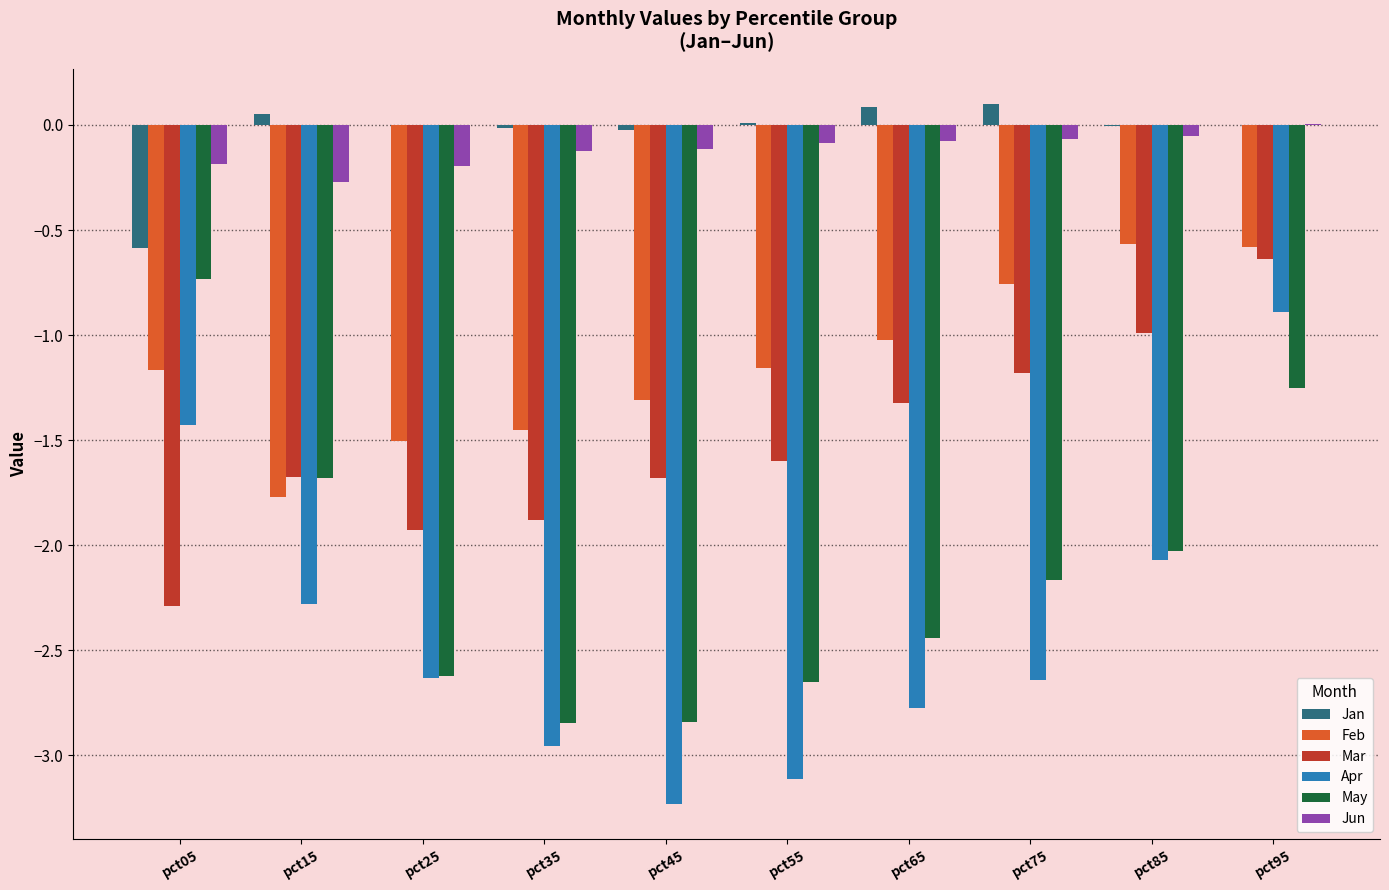

Which series has the largest range (max minus min)?

Apr